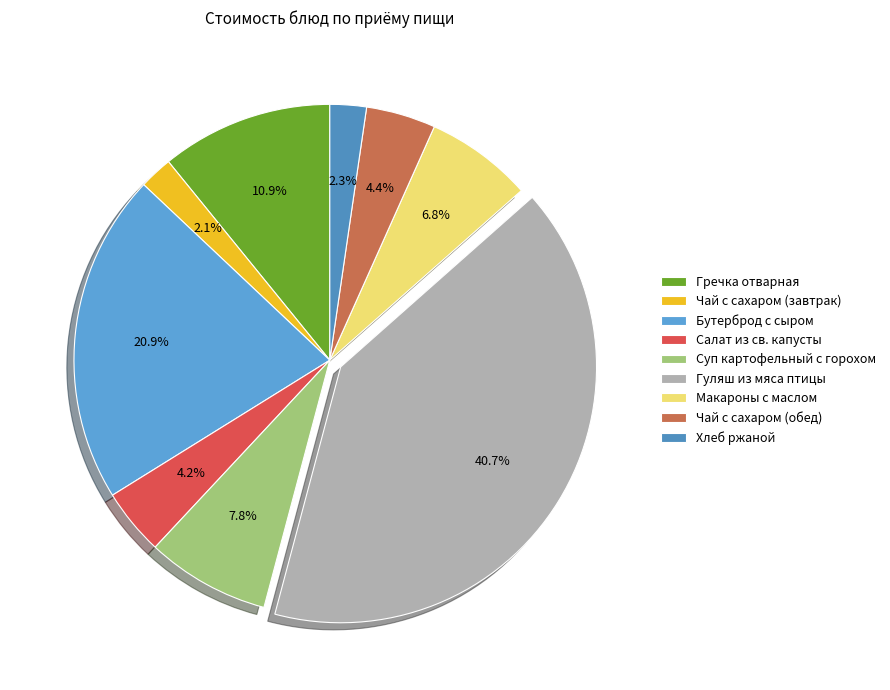

Which slice is the largest?

Гуляш из мяса птицы